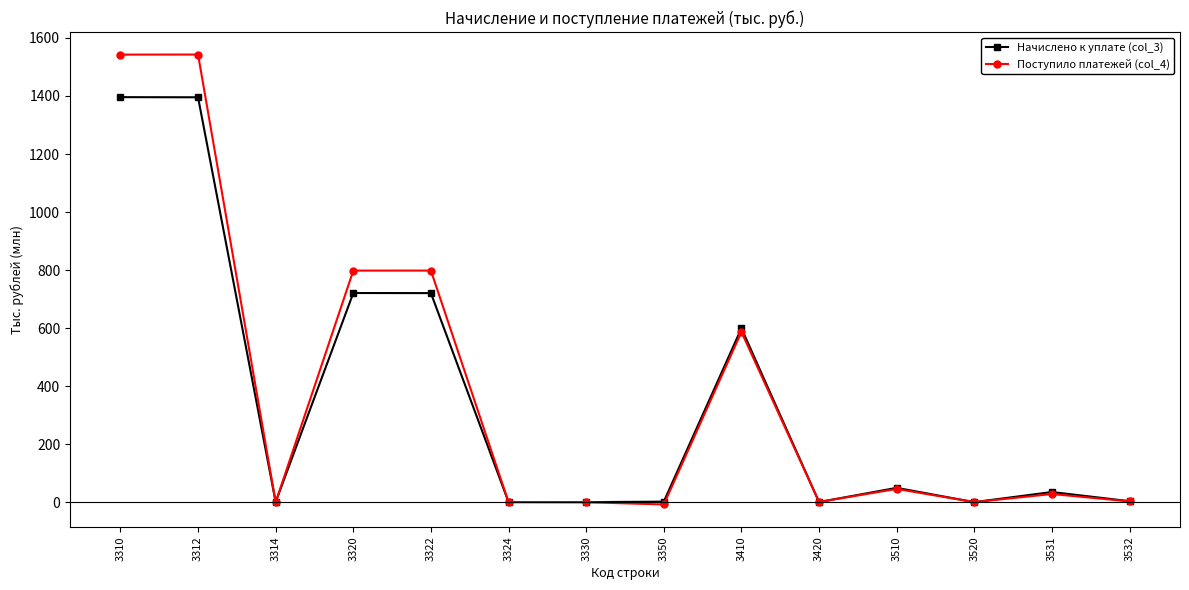

What is the difference between the Поступило платежей (col_4) values at 3520 and 3310?

1542.5